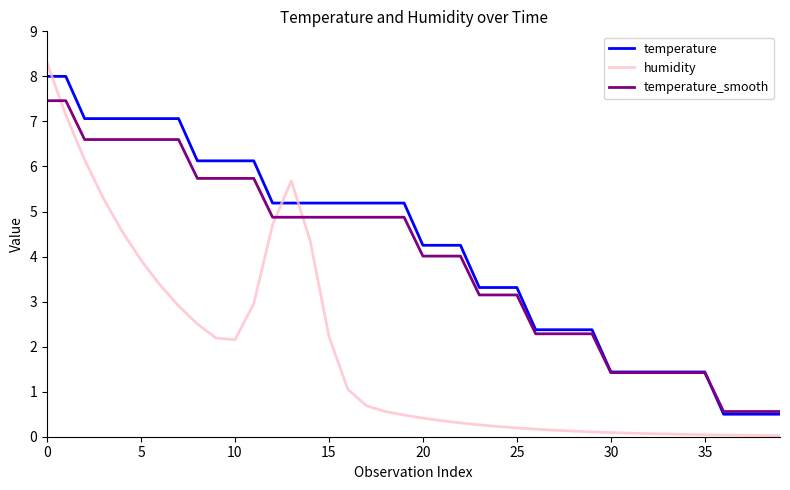

How many intersections are there between temperature_smooth and humidity?

3